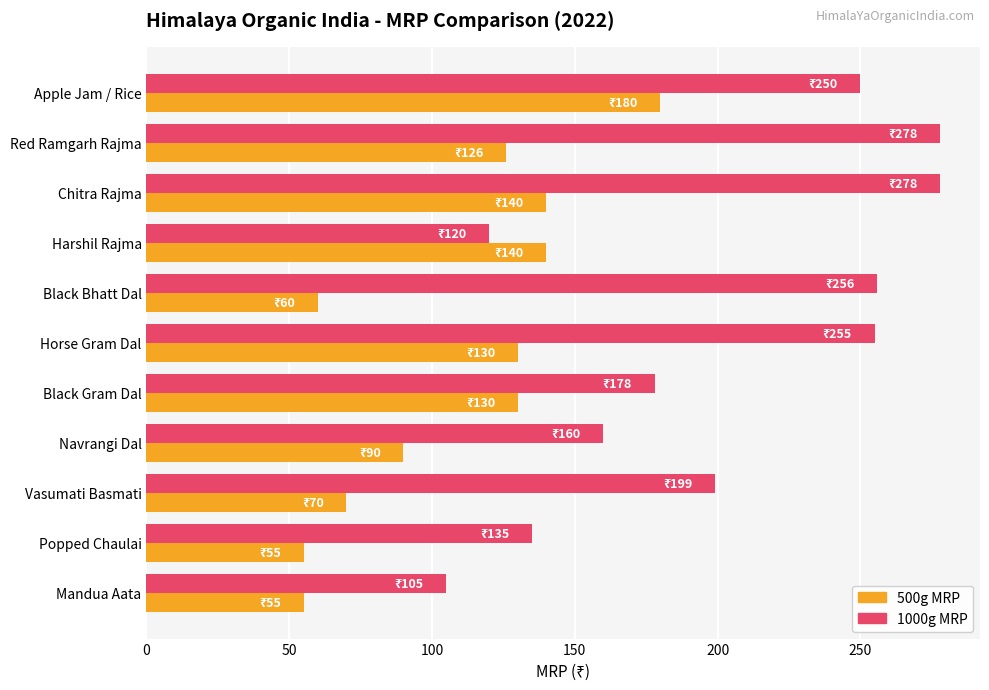

Rank the series by their maximum value, from lowest to highest.

500g MRP, 1000g MRP